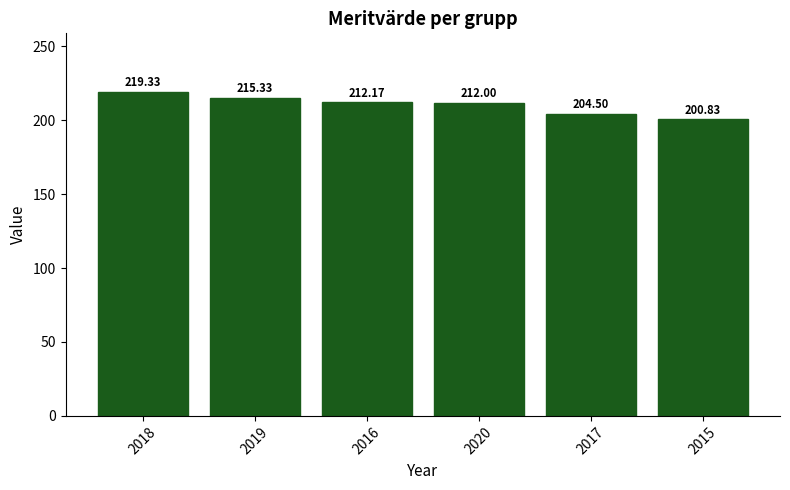

How many distinct data groups are displayed?

1